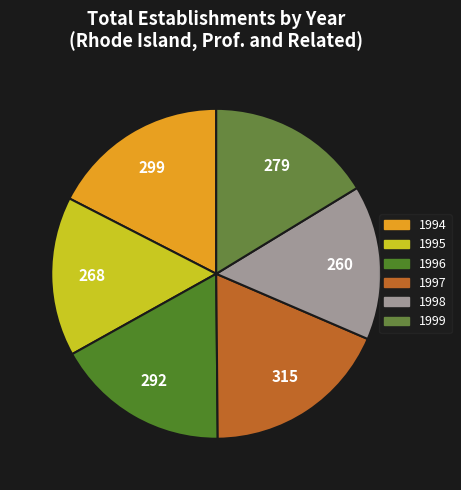

The 1997 slice represents 25% of the pie. True or false?

False